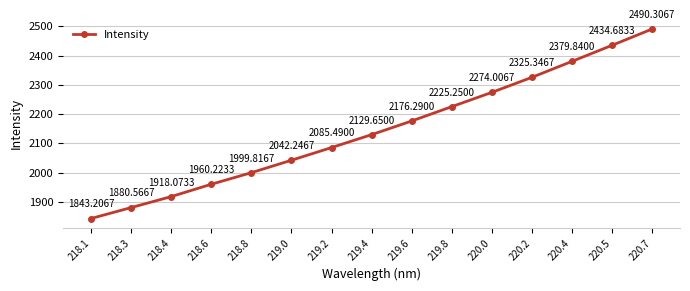

What is the label of the 1st point from the right?

220.7